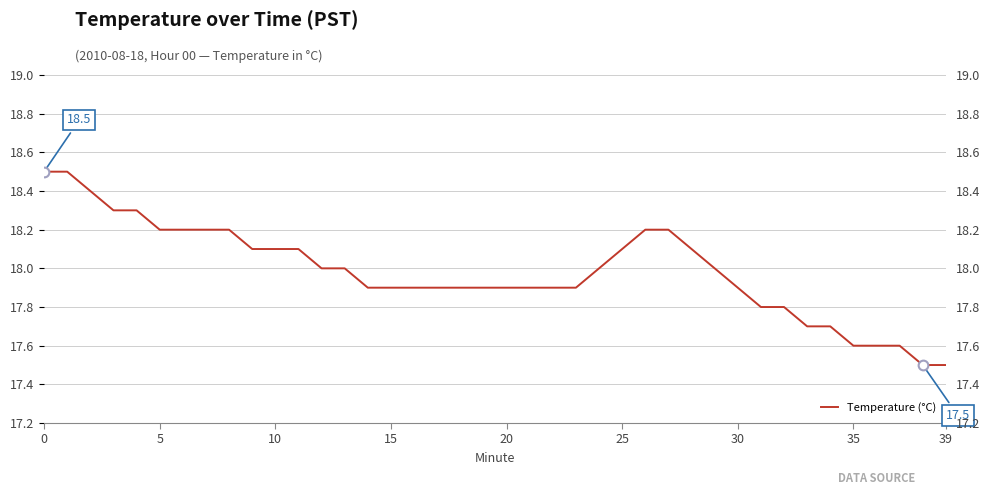

How many data points are above 18?

16